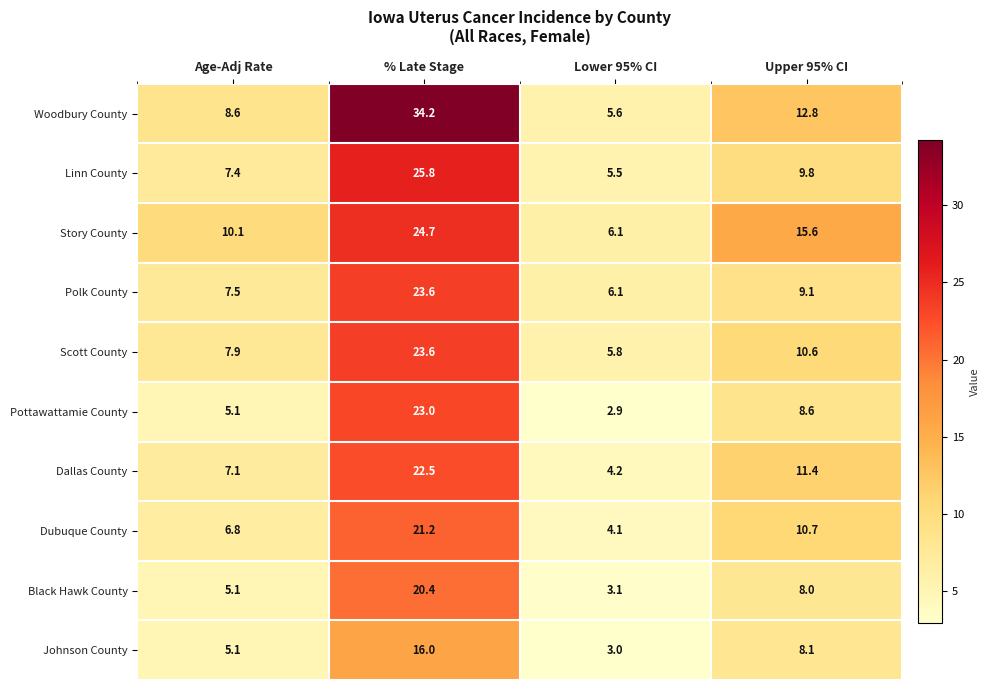

What is the greatest value displayed?

34.2